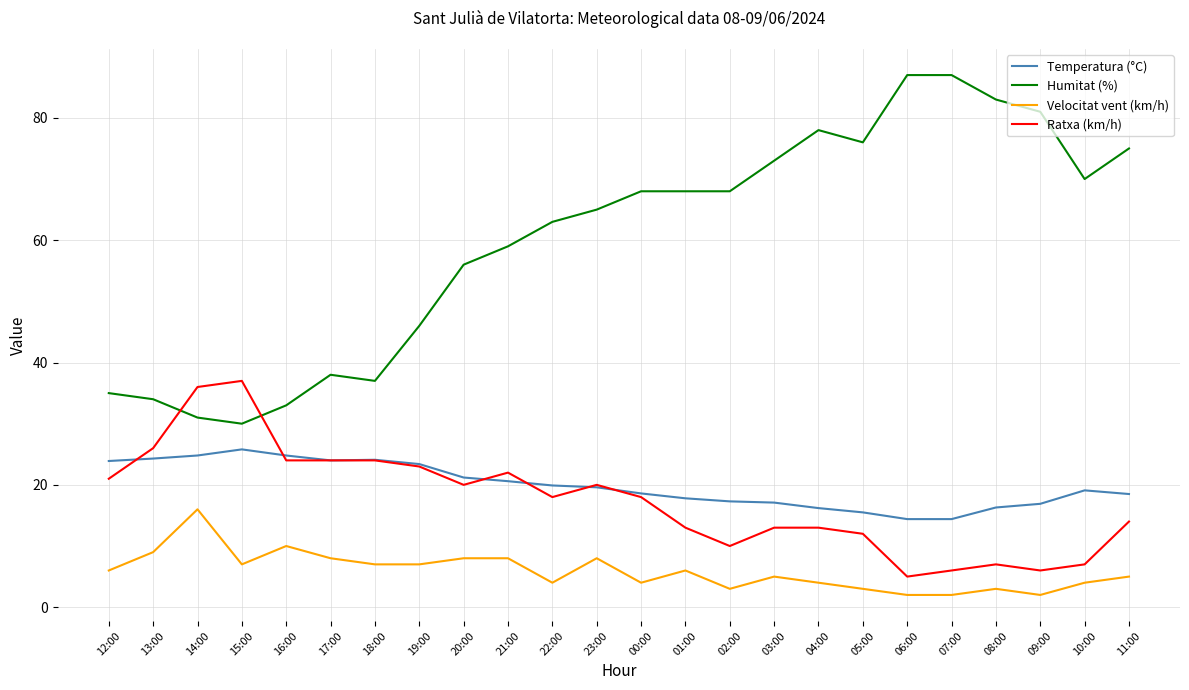

How many lines are shown in the chart?

4